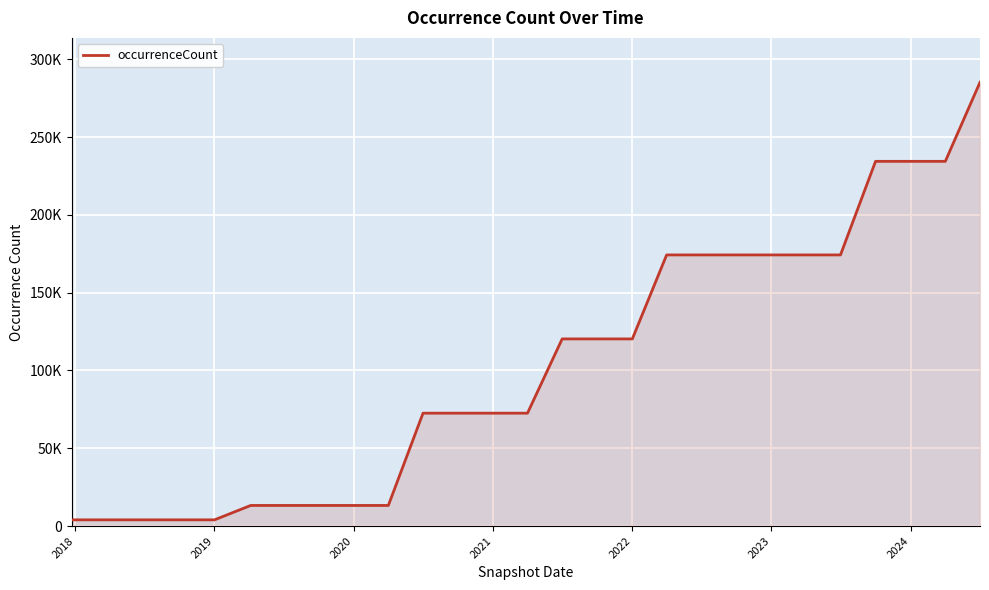

Does the chart have visible grid lines?

Yes